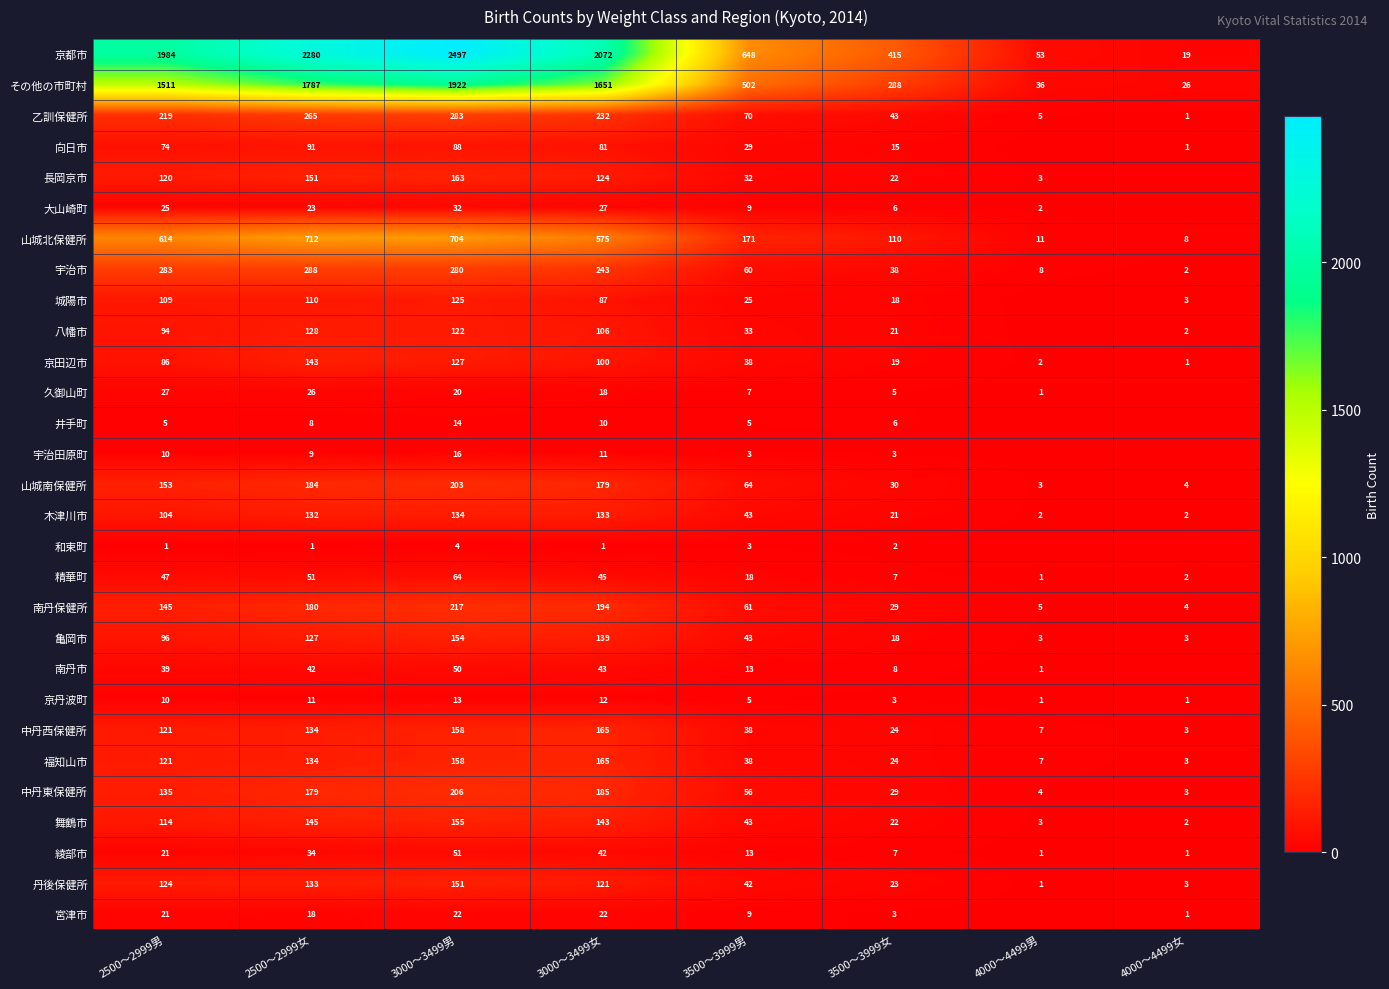

Rank the categories by 中丹西保健所 value from highest to lowest.

3000～3499女, 3000～3499男, 2500～2999女, 2500～2999男, 3500～3999男, 3500～3999女, 4000～4499男, 4000～4499女